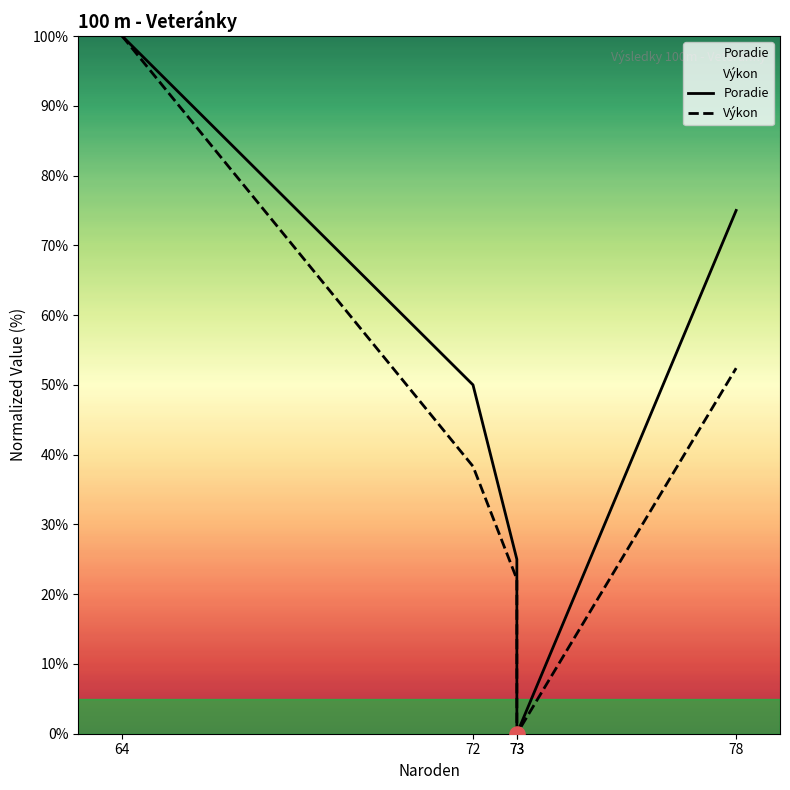

Which series contains the highest Y value?

Poradie